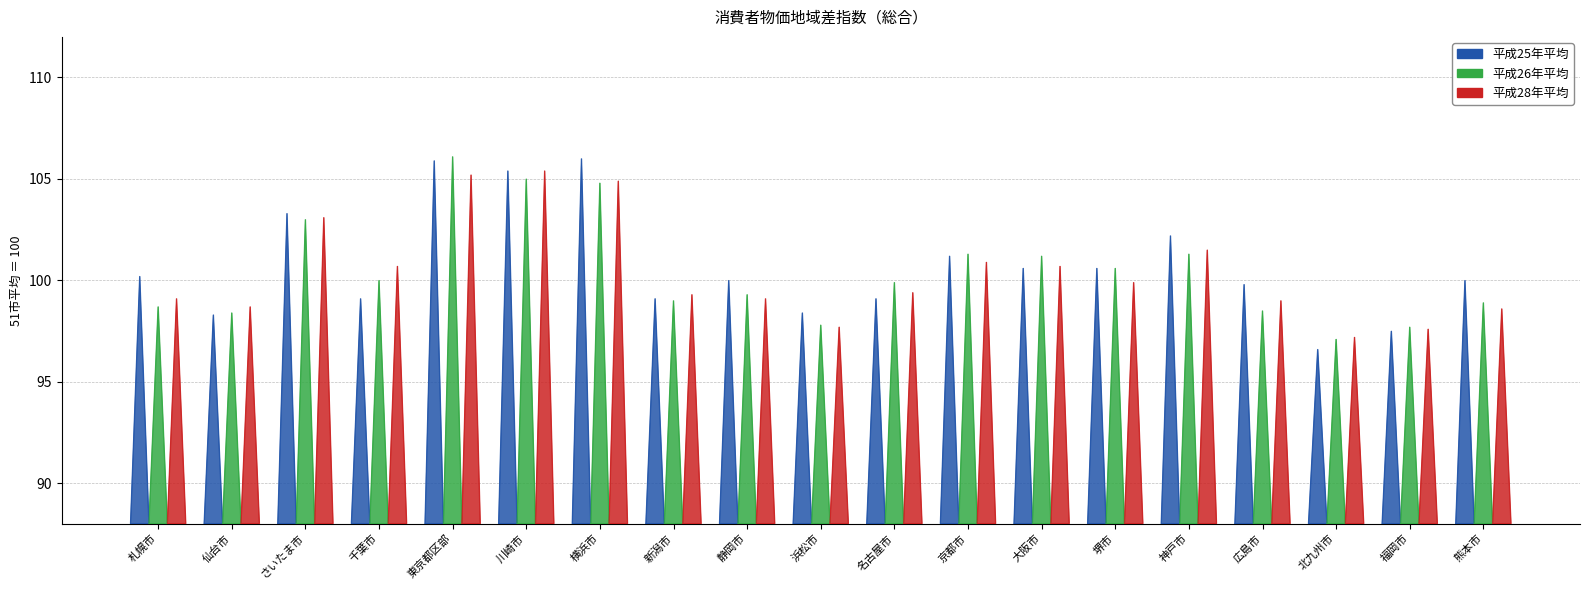

Which series has the largest Y range (max minus min)?

平成25年平均